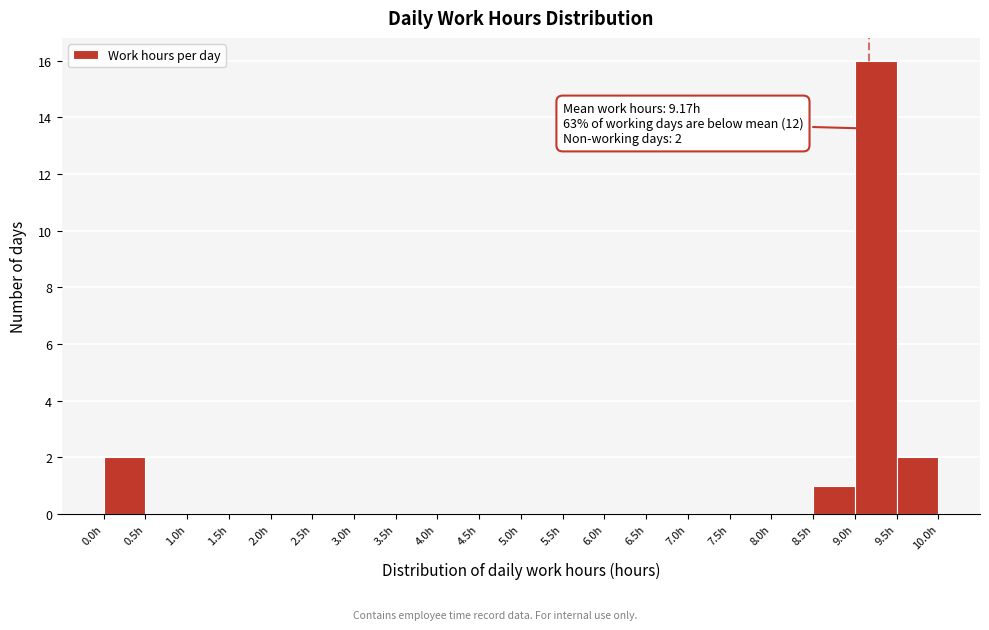

Which range on the x-axis has the tallest bar?

9.0 to 9.5